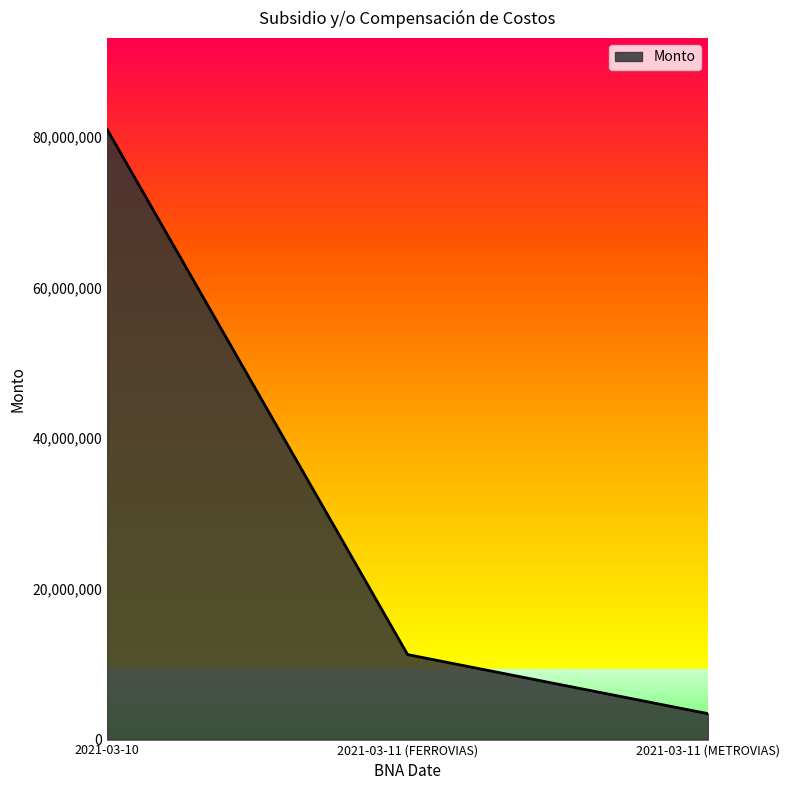

What is the change in value from 2021-03-10 to 2021-03-11 (METROVIAS)?

-77511039